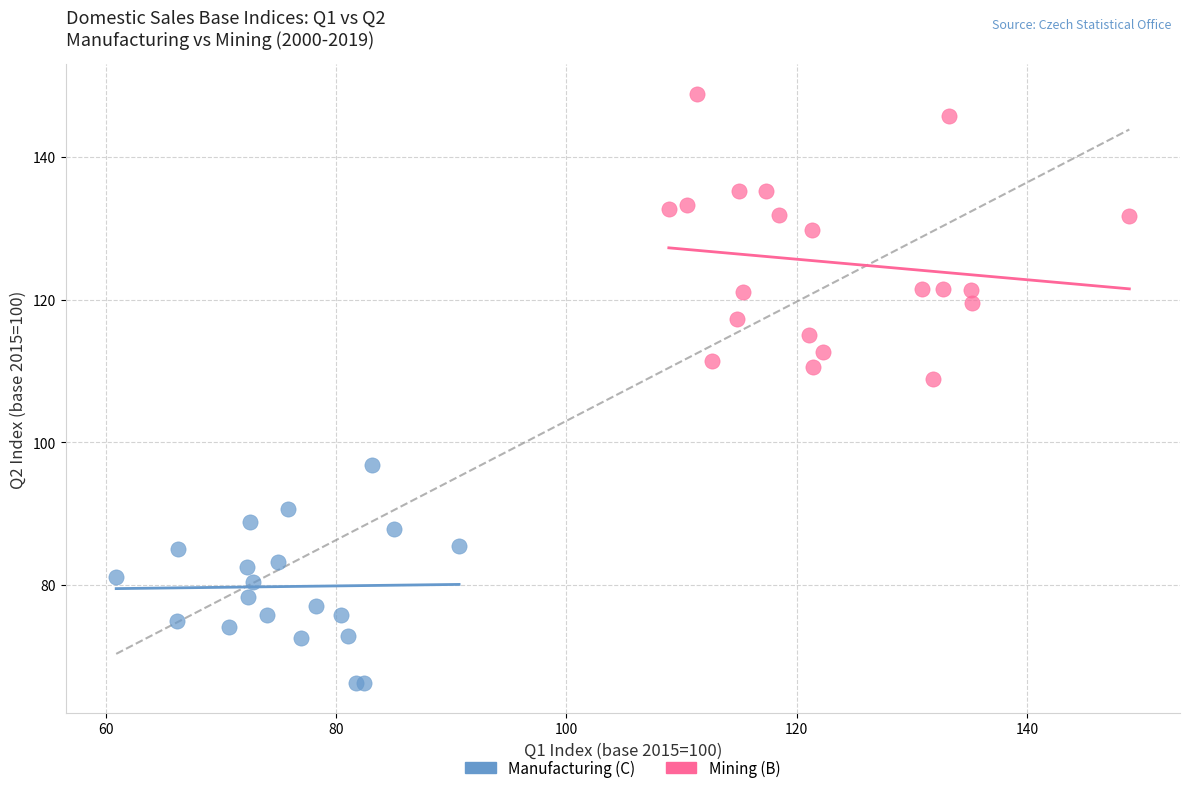

Which series has the largest Y range (max minus min)?

Mining (B)